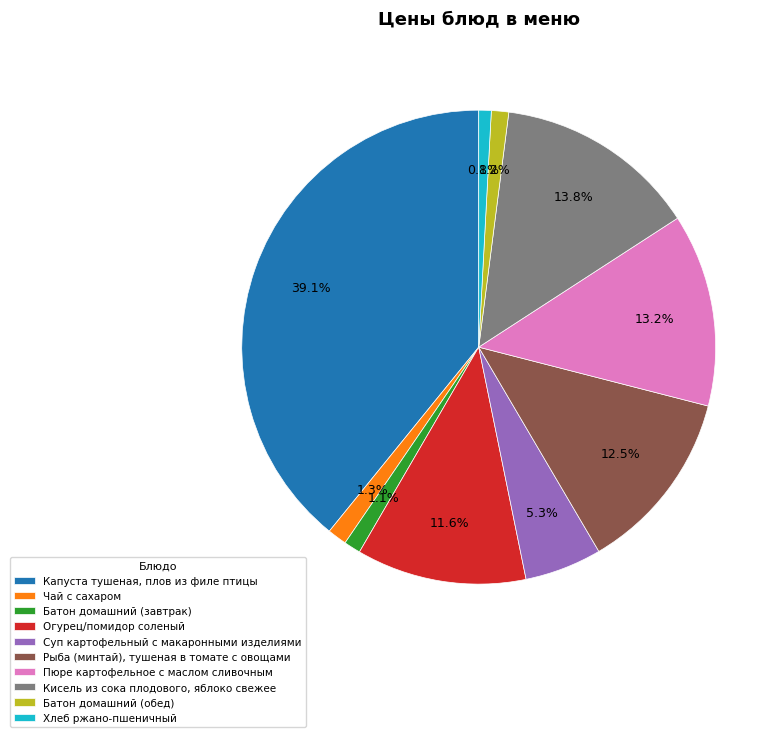

Does any single category account for the majority?

No